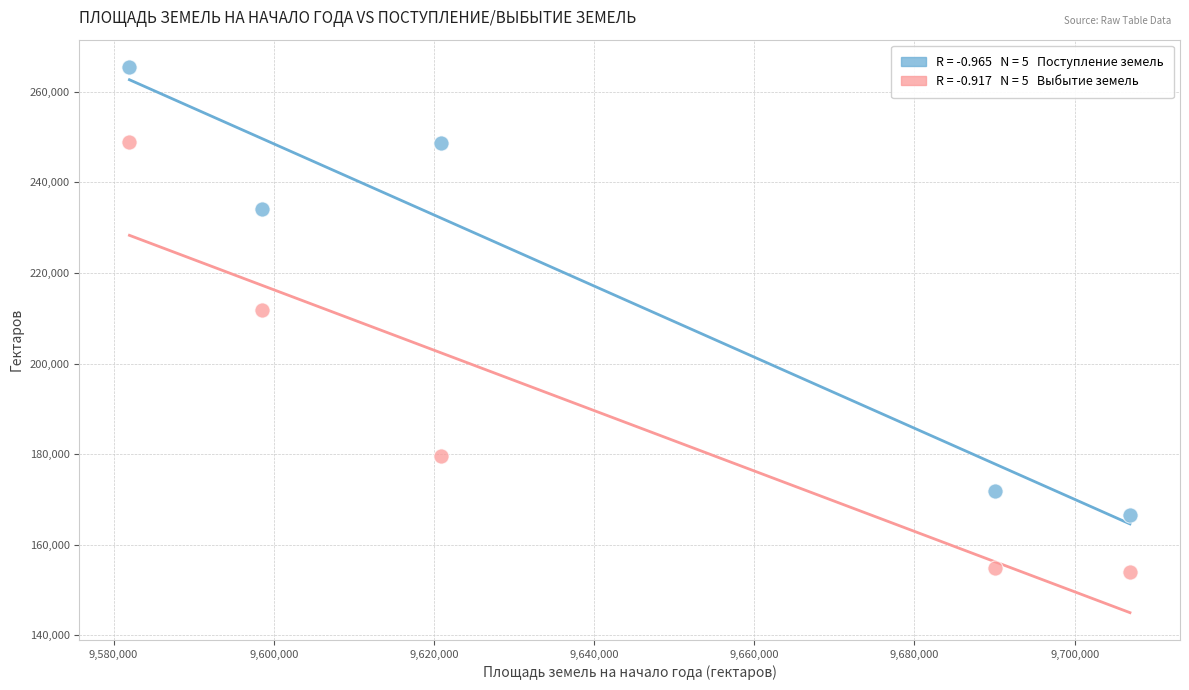

Across all data points, what is the average X value?

9639679